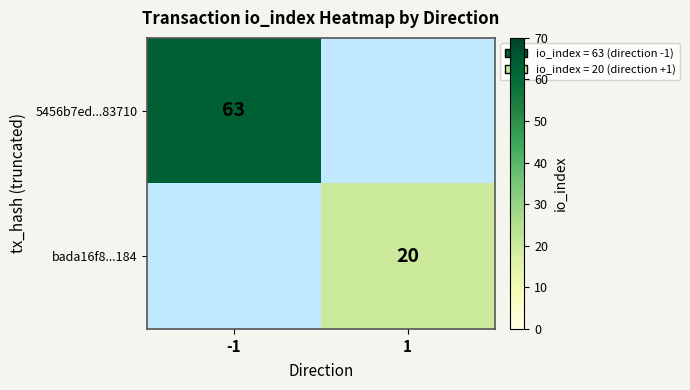

Is it true that bada16f8...184 equals 20 at 1?

True